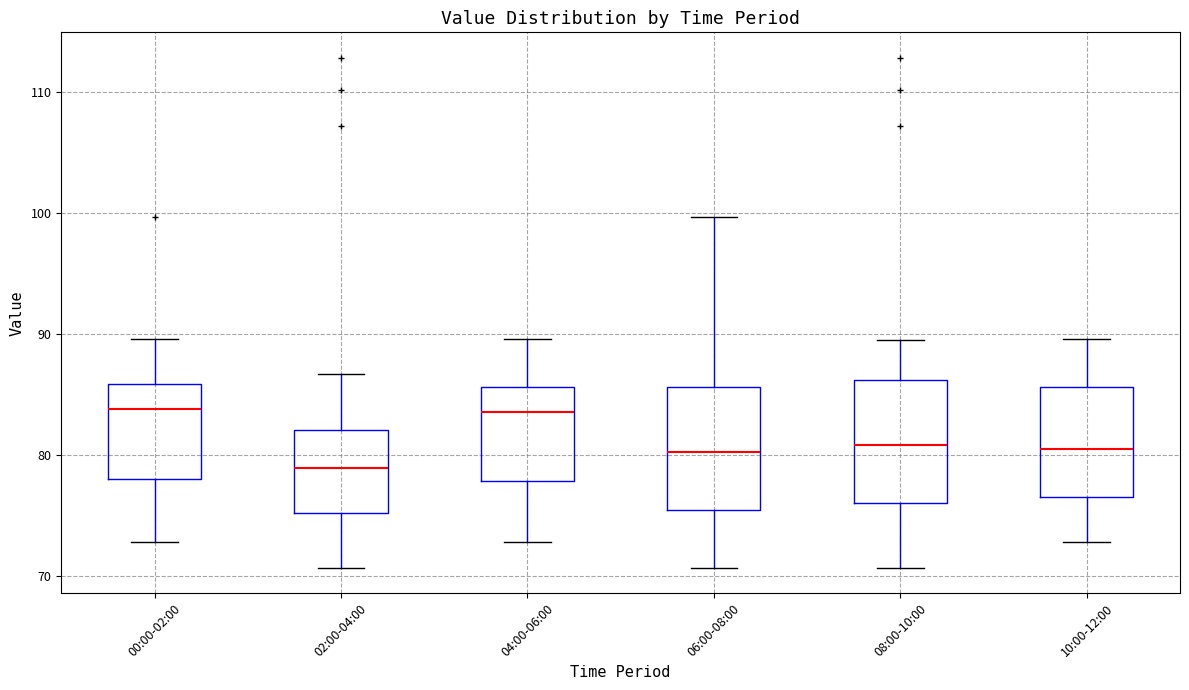

Reading left to right, read every box against the y-axis: the position of its median line, the range the box covers, and the ends of its whiskers. The values are not printed on the chart, so give them approximately, as read against the axis.

00:00-02:00: median 84, box 78 to 86, whiskers 73 to 90
02:00-04:00: median 79, box 75 to 82, whiskers 71 to 87
04:00-06:00: median 84, box 78 to 86, whiskers 73 to 90
06:00-08:00: median 80, box 75 to 86, whiskers 71 to 100
08:00-10:00: median 81, box 76 to 86, whiskers 71 to 90
10:00-12:00: median 80, box 77 to 86, whiskers 73 to 90